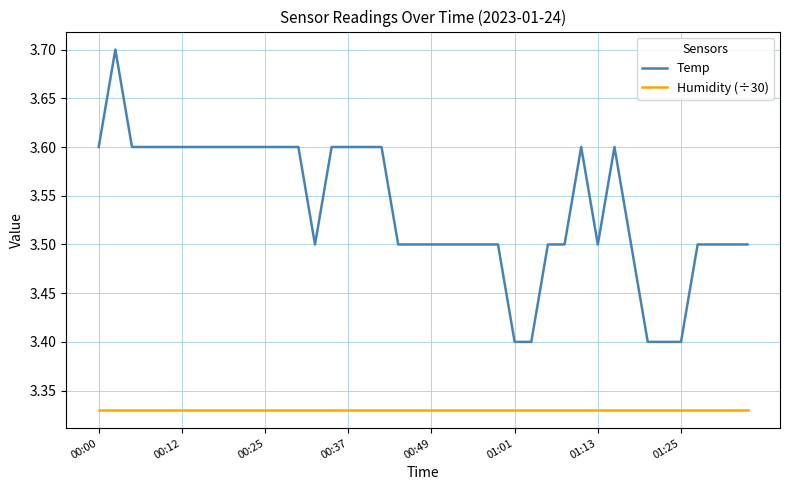

What is the maximum value shown in the chart?

3.7